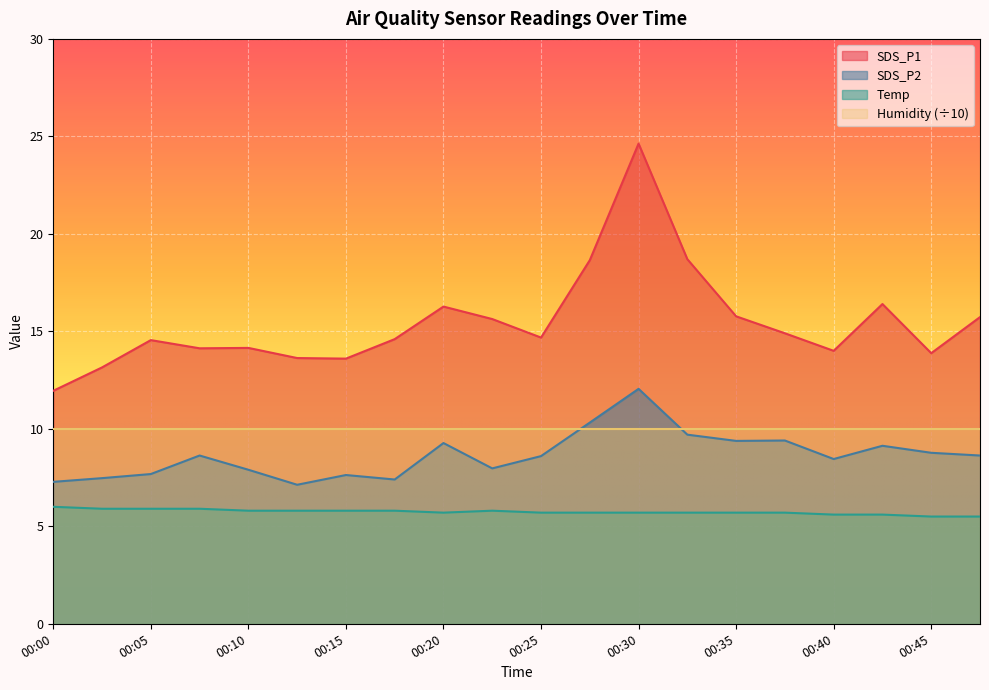

At which category is the sum across all series the highest?

00:30